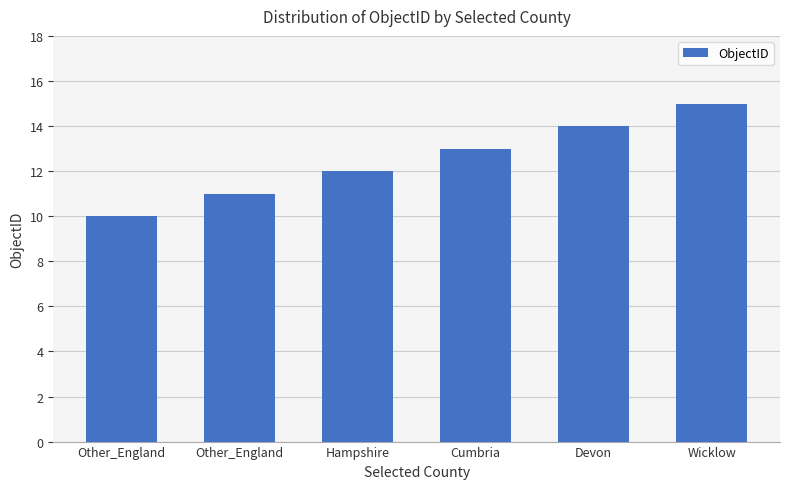

How many bars are there in total?

6